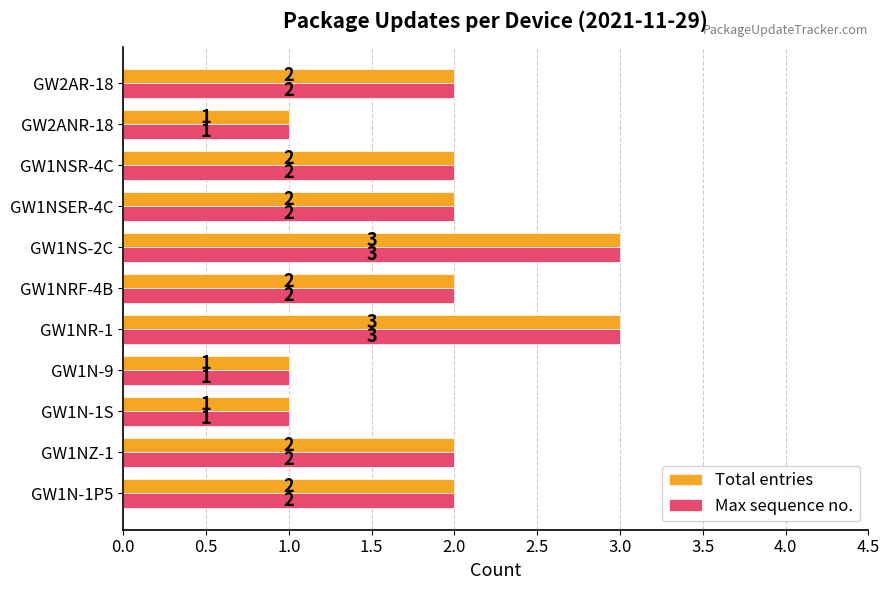

Is the value of Max sequence no. at GW1N-9 greater than the value of Total entries at GW1NZ-1?

No